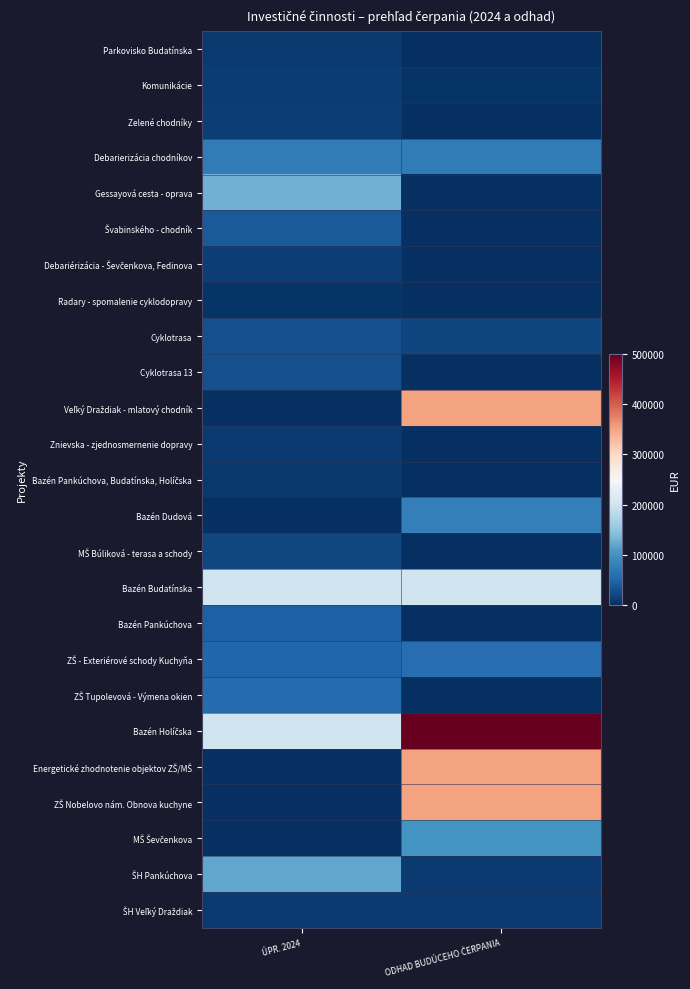

Rank the series at ÚPR. 2024 from highest to lowest value.

Bazén Budatínska, Bazén Holíčska, Gessayová cesta - oprava, ŠH Pankúchova, Debarierizácia chodníkov, ZŠ Tupolevová - Výmena okien, ZŠ - Exteriérové schody Kuchyňa, Bazén Pankúchova, Švabinského - chodník, Cyklotrasa, Cyklotrasa 13, MŠ Búliková - terasa a schody, Zelené chodníky, Debariérizácia - Ševčenkova, Fedinova, Komunikácie, Parkovisko Budatínska, Znievska - zjednosmernenie dopravy, ŠH Veľký Draždiak, Bazén Pankúchova, Budatínska, Holíčska, Radary - spomalenie cyklodopravy, Bazén Dudová, Veľký Draždiak - mlatový chodník, Energetické zhodnotenie objektov ZŠ/MŠ, ZŠ Nobelovo nám. Obnova kuchyne, MŠ Ševčenkova